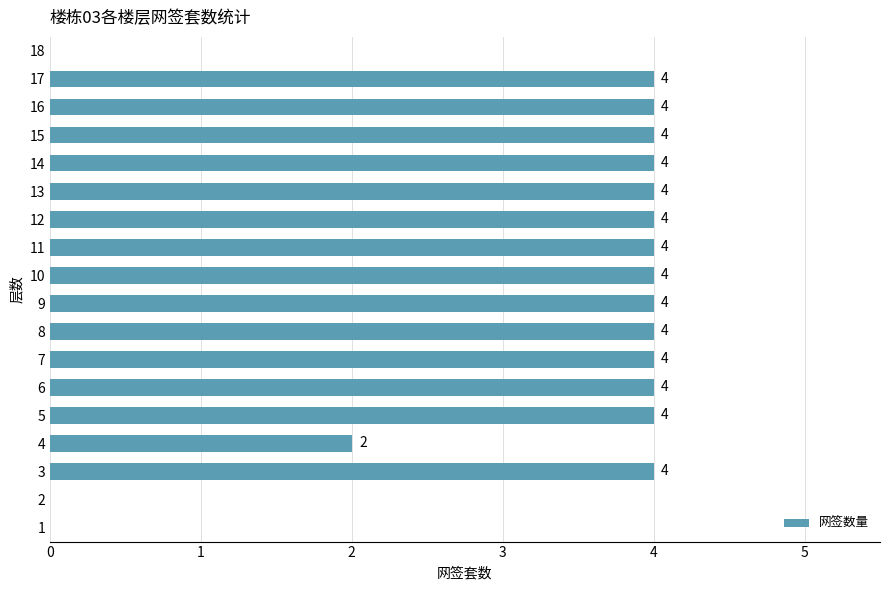

What value does the data have at 15?

4